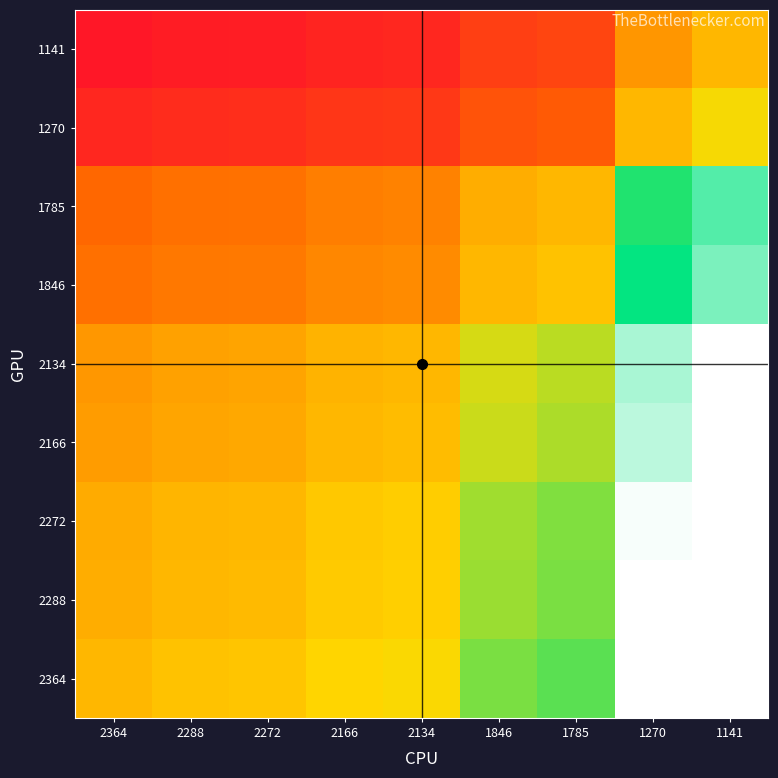

At how many categories does at least one series exceed 0?

9